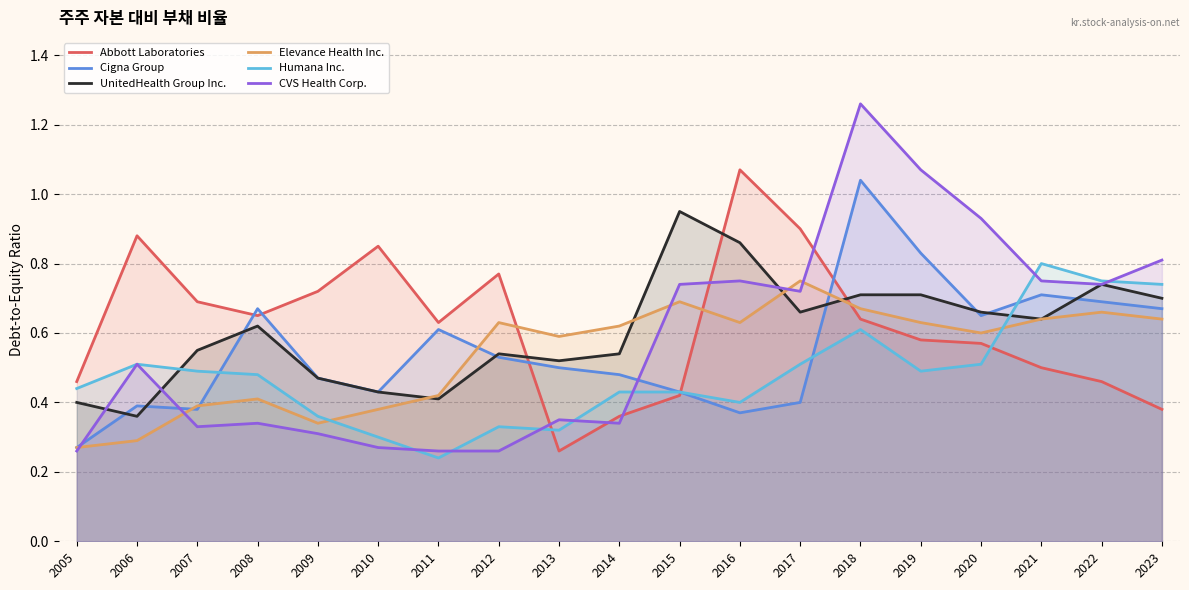

True or false: CVS Health Corp. has more than 2 interior local peaks.

True